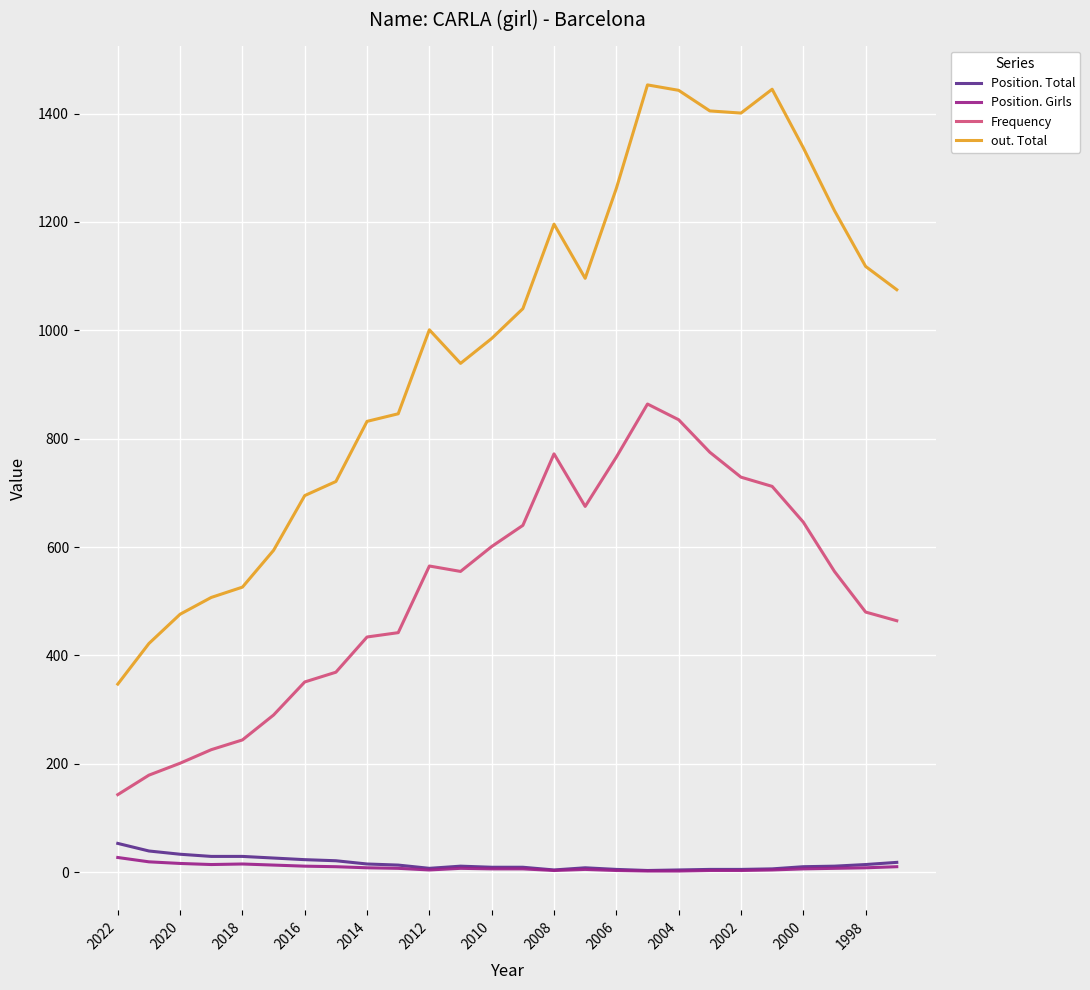

What is the average value of the Position. Total series?

16